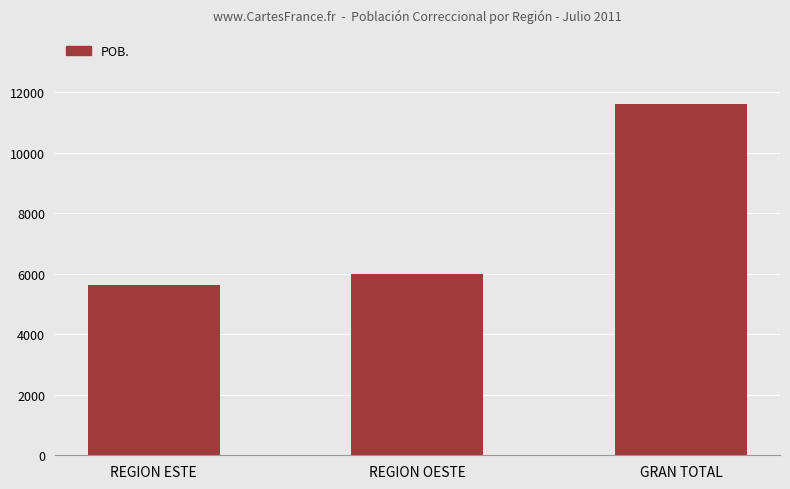

What is the value of the 3rd bar from the left?

11614.4